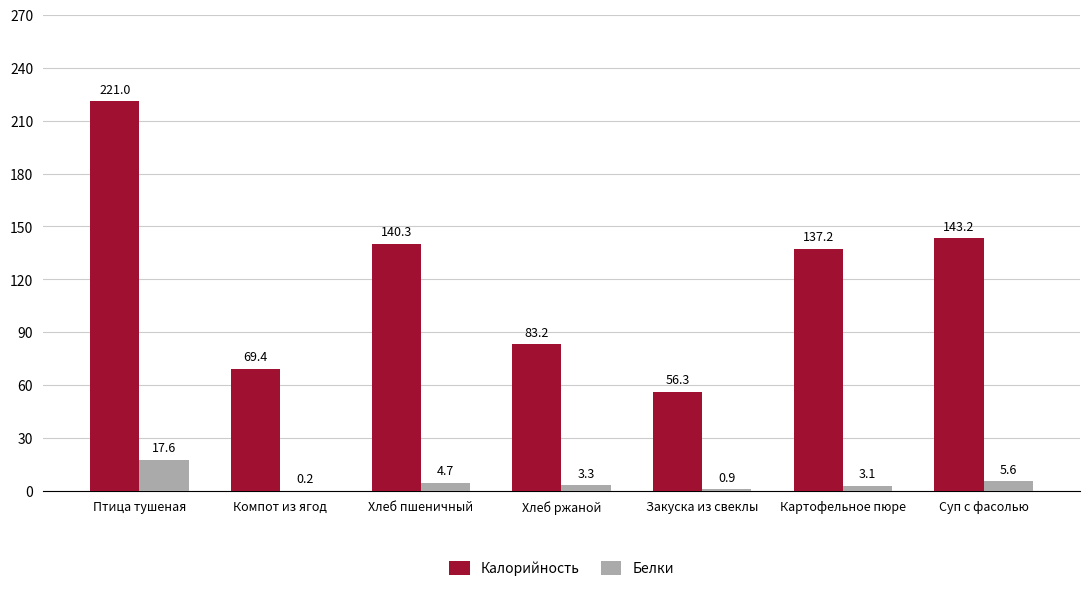

Is the value of Калорийность at Птица тушеная greater than the value of Белки at Хлеб ржаной?

Yes